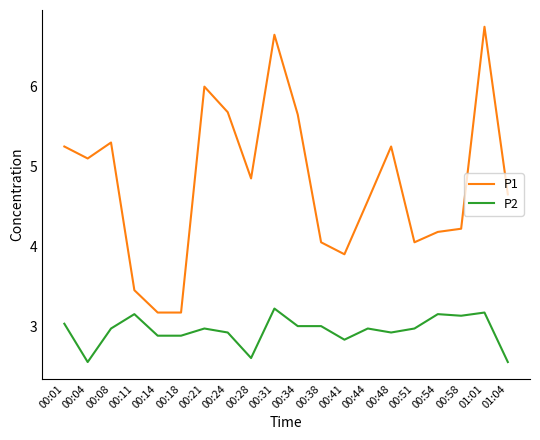

At which category does the chart reach its peak across all series?

01:01